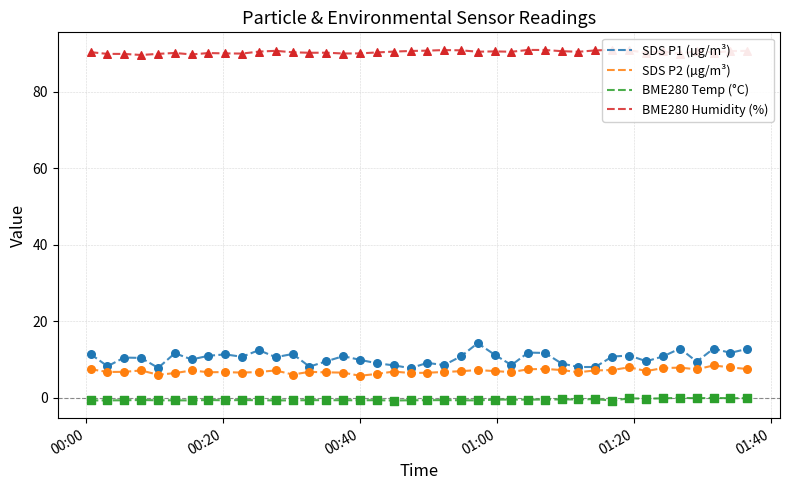

Which series reaches the minimum Y coordinate?

BME280 Temp (°C)